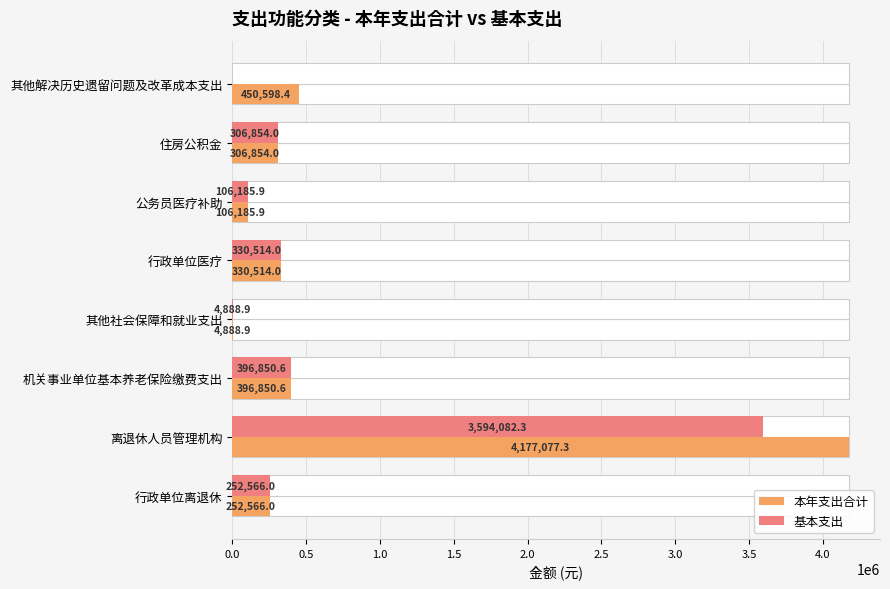

Is it true that 本年支出合计 equals 450598.4 at 其他解决历史遗留问题及改革成本支出?

True